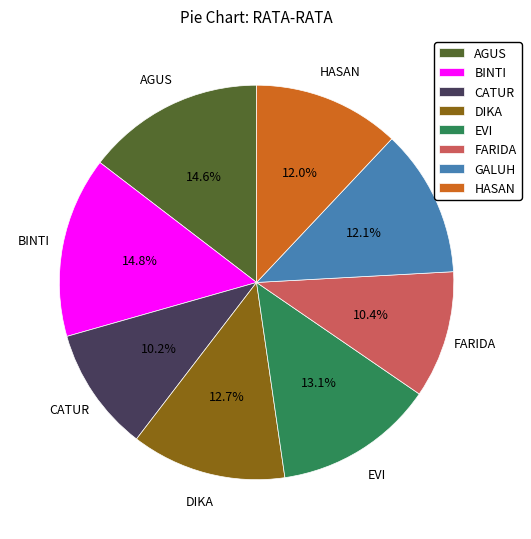

Which has a higher value, EVI or HASAN?

EVI